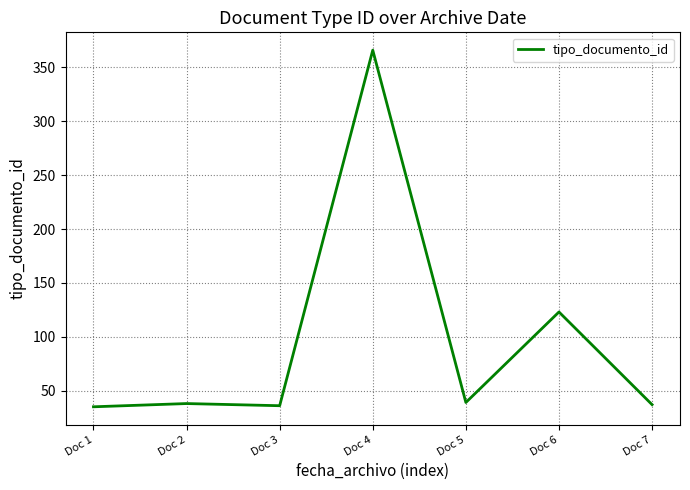

What is the change in value from Doc 1 to Doc 7?

+2